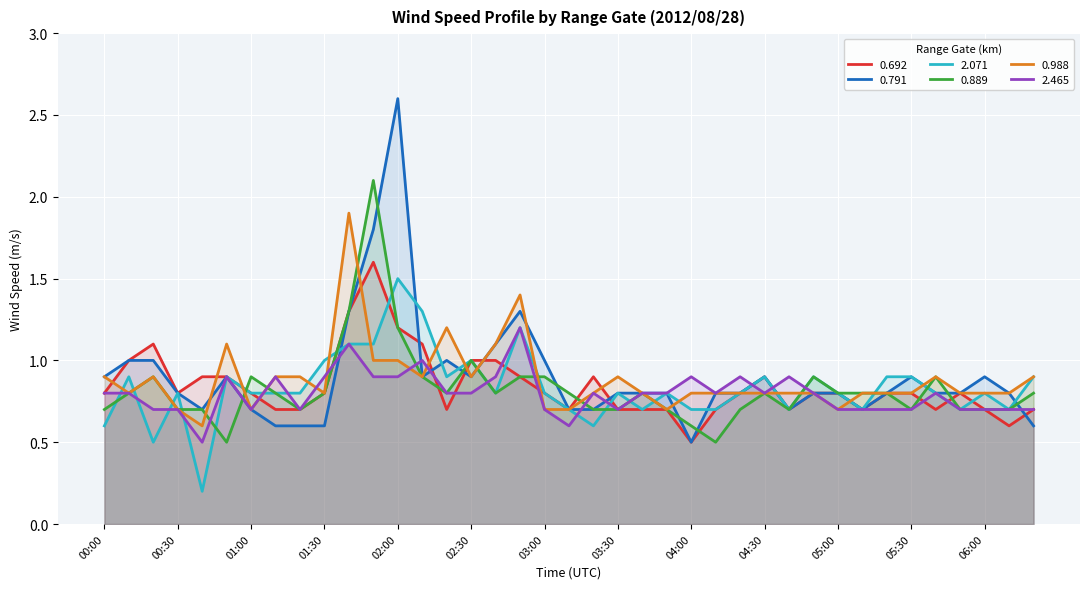

Between 00:40 and 04:40, which is larger?

00:40